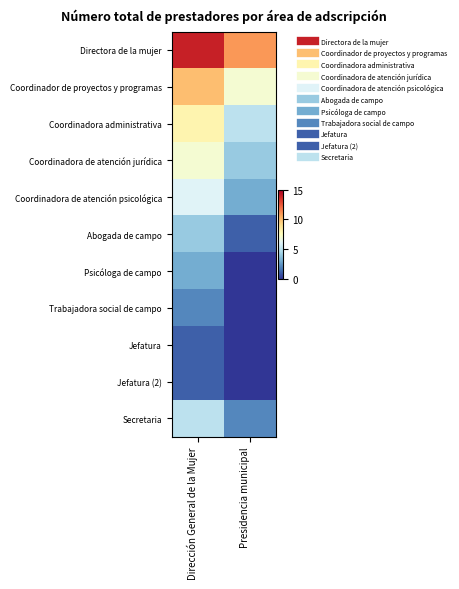

Reading left to right, what are all the values shown in this chart?

Directora de la mujer: Dirección General de la Mujer=14	Presidencia municipal=11
Coordinador de proyectos y programas: Dirección General de la Mujer=10	Presidencia municipal=7
Coordinadora administrativa: Dirección General de la Mujer=8	Presidencia municipal=5
Coordinadora de atención jurídica: Dirección General de la Mujer=7	Presidencia municipal=4
Coordinadora de atención psicológica: Dirección General de la Mujer=6	Presidencia municipal=3
Abogada de campo: Dirección General de la Mujer=4	Presidencia municipal=1
Psicóloga de campo: Dirección General de la Mujer=3	Presidencia municipal=0
Trabajadora social de campo: Dirección General de la Mujer=2	Presidencia municipal=0
Jefatura: Dirección General de la Mujer=1	Presidencia municipal=0
Jefatura (2): Dirección General de la Mujer=1	Presidencia municipal=0
Secretaria: Dirección General de la Mujer=5	Presidencia municipal=2